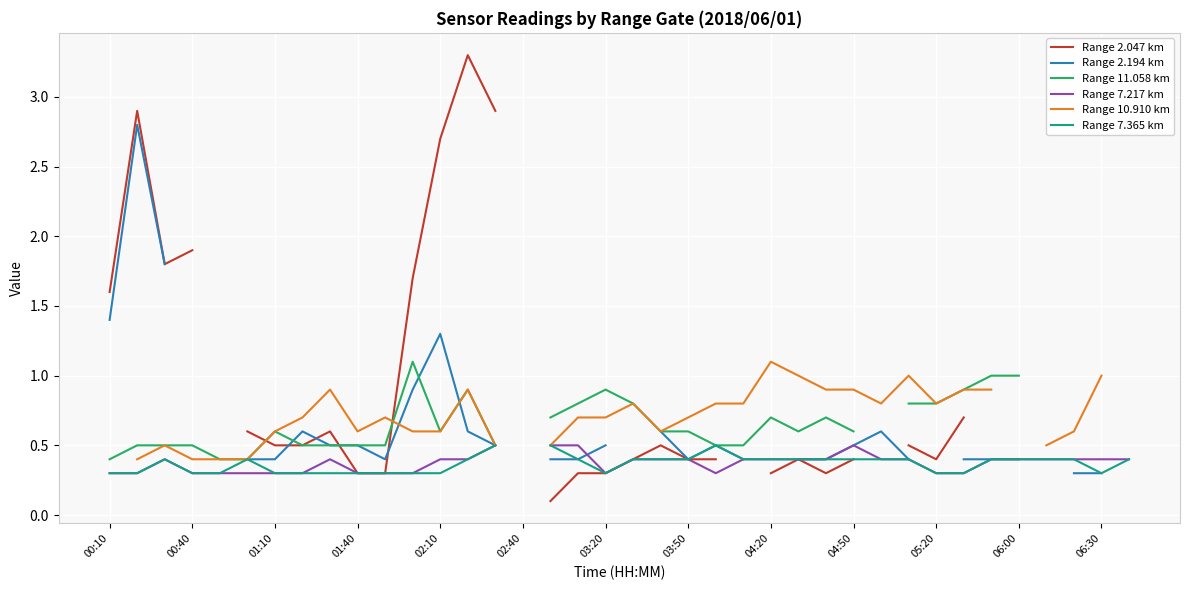

What is the maximum value for Range 2.194 km?

2.8